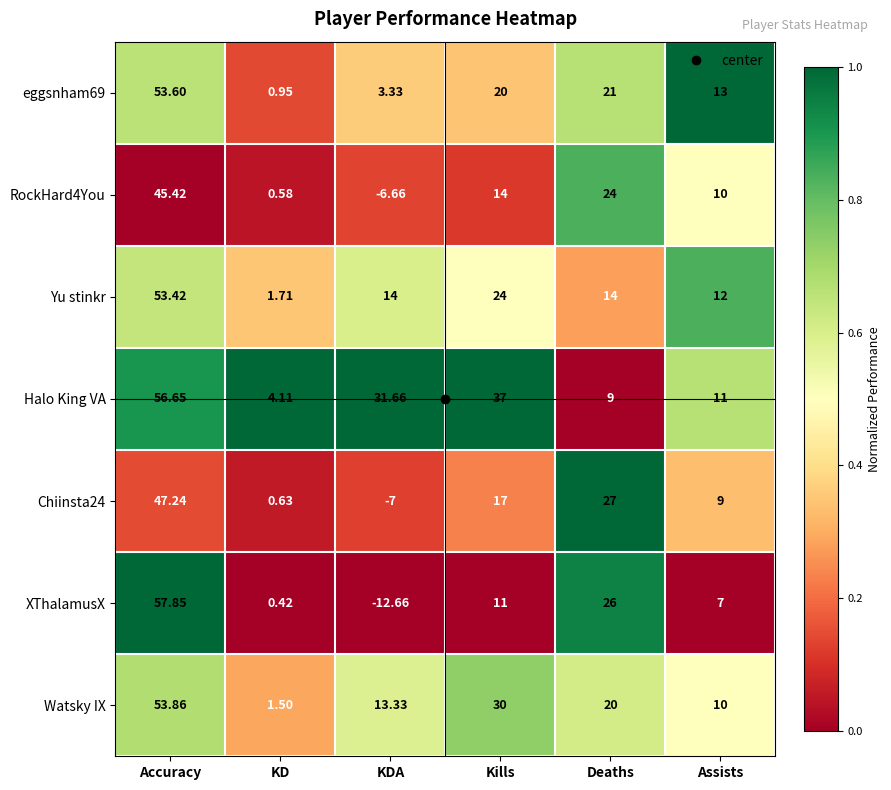

Which category has the lowest value in the RockHard4You series?

KDA